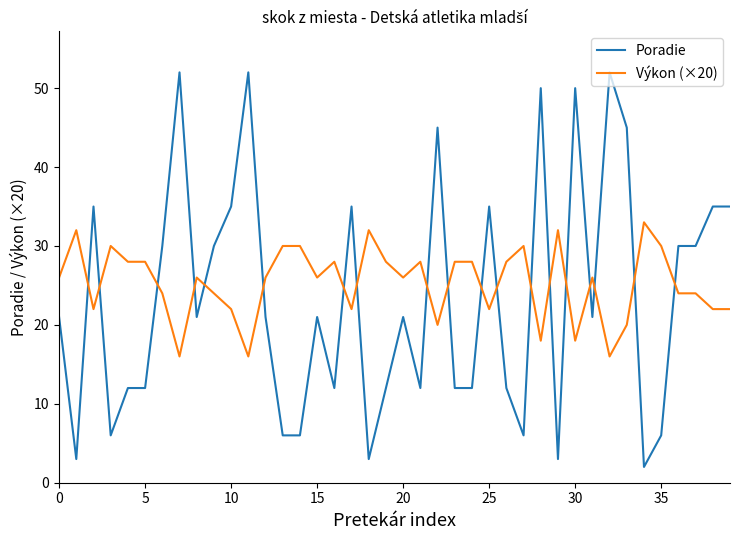

What is the highest value of the Poradie series?

52